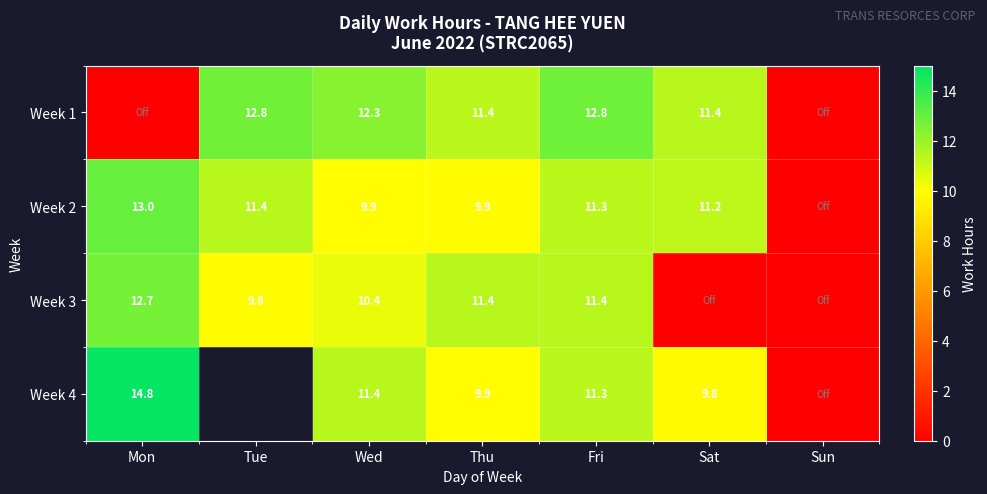

What is the sum of the Week 2 values at Sat and Thu?

21.1